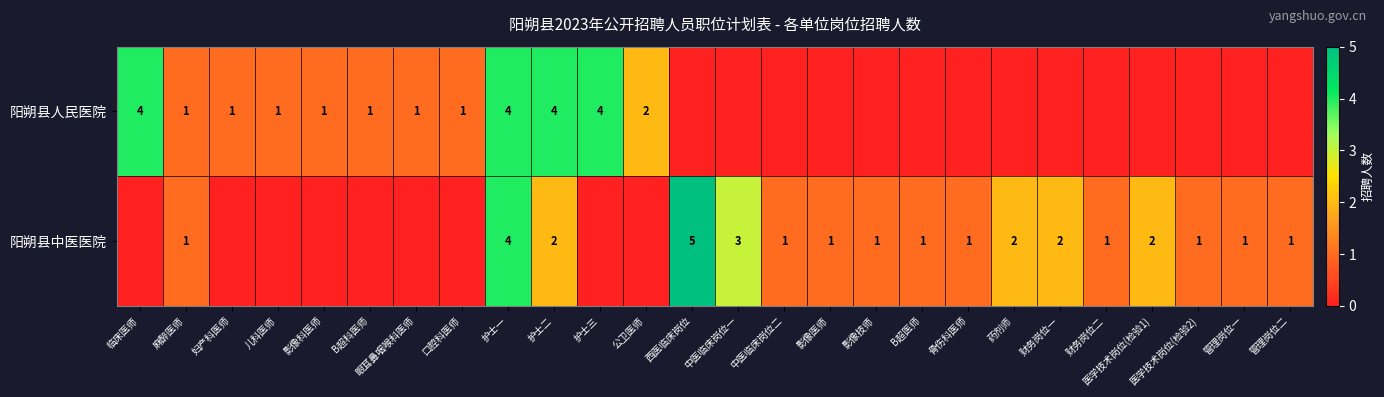

The value of 阳朔县中医医院 at 影像技师 is 1. True or false?

True